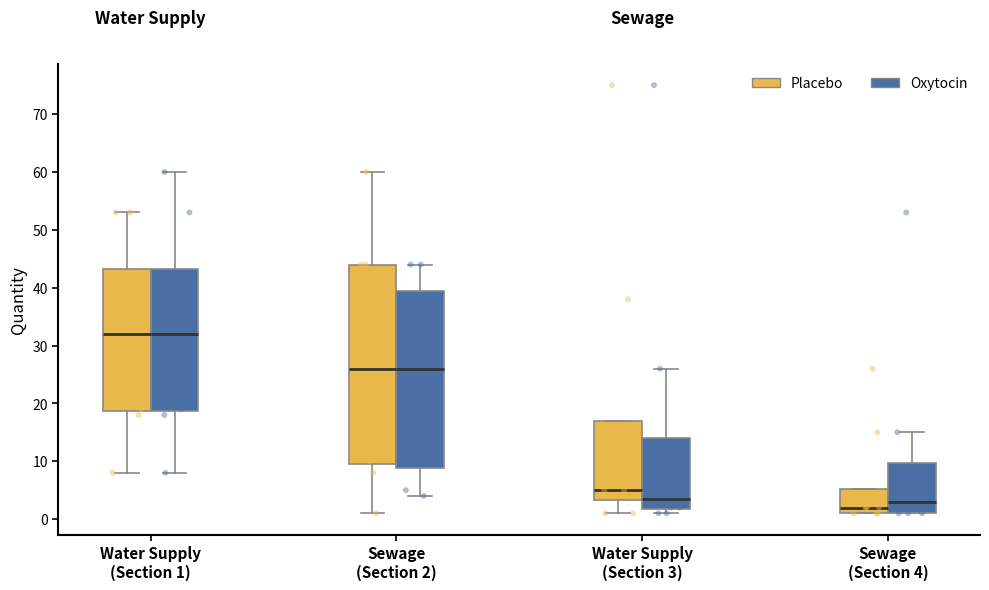

Reading left to right, read every box against the y-axis: the position of its median line, the range the box covers, and the ends of its whiskers. The values are not printed on the chart, so give them approximately, as read against the axis.

Water Supply (Section 1) (Placebo): median 32, box 19 to 43, whiskers 8 to 53
Water Supply (Section 1) (Oxytocin): median 32, box 19 to 43, whiskers 8 to 60
Sewage (Section 2) (Placebo): median 26, box 10 to 44, whiskers 1 to 60
Sewage (Section 2) (Oxytocin): median 26, box 9 to 40, whiskers 4 to 44
Water Supply (Section 3) (Placebo): median 5, box 3 to 17, whiskers 1 to 17
Water Supply (Section 3) (Oxytocin): median 4, box 2 to 14, whiskers 1 to 26
Sewage (Section 4) (Placebo): median 2, box 1 to 5, whiskers 1 to 5
Sewage (Section 4) (Oxytocin): median 3, box 1 to 10, whiskers 1 to 15